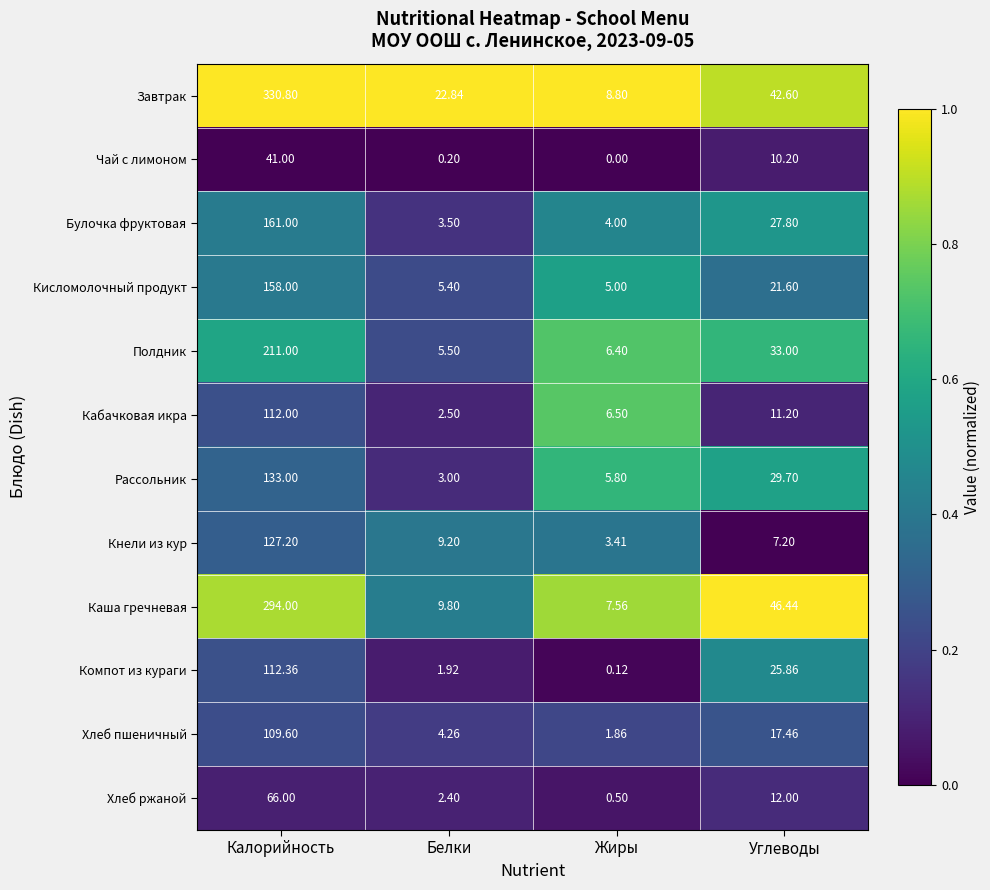

Which series has the widest spread of values?

Завтрак